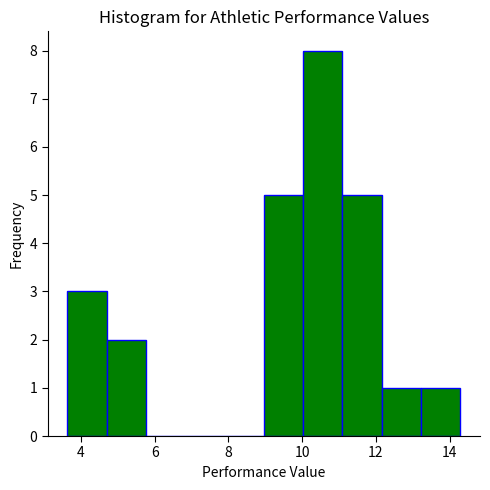

How tall is the bar that spans 3.6 to 4.6 on the x-axis? Neither the bar edges nor the heights are printed on the chart, so give them approximately, as read against the axes.

3